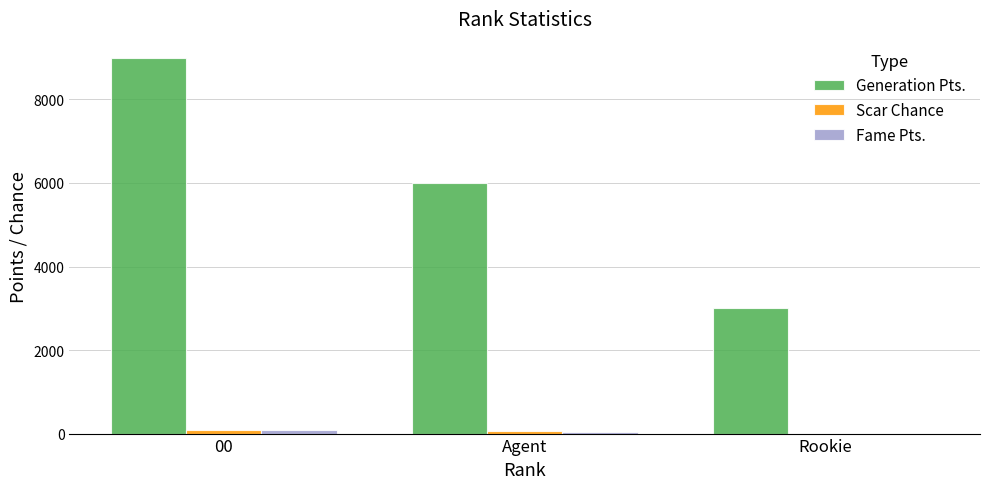

Which label corresponds to the largest value in the chart?

00